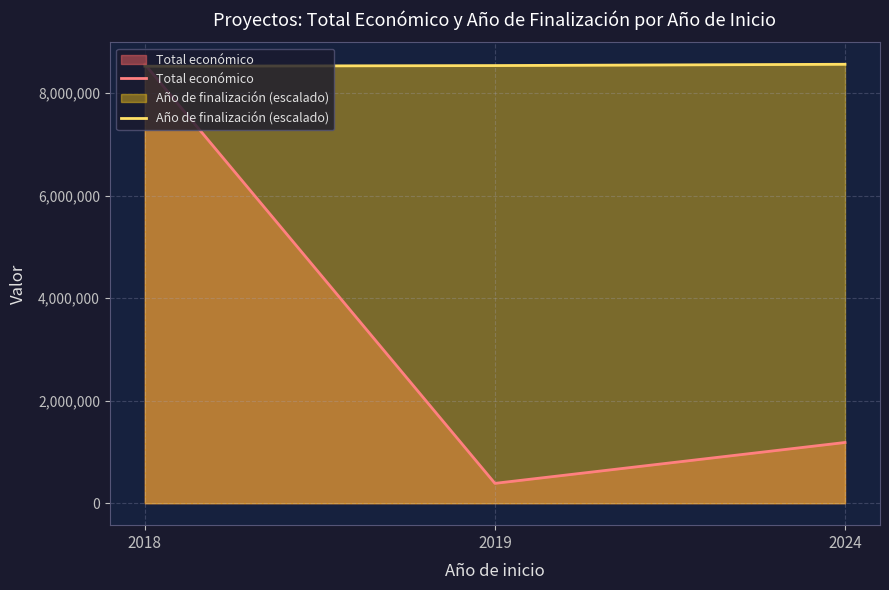

Which series has the widest spread of values?

Total económico